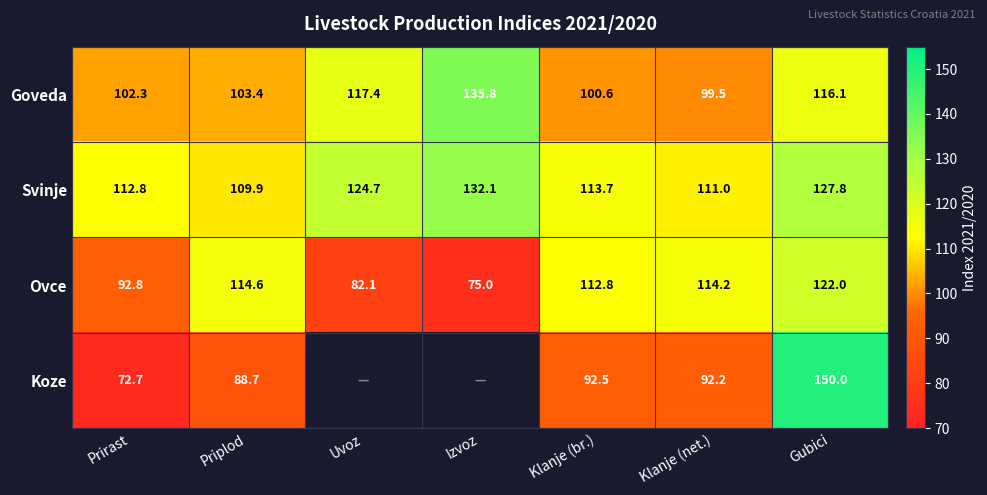

Which series changed the most between Prirast and Klanje (net.)?

Ovce